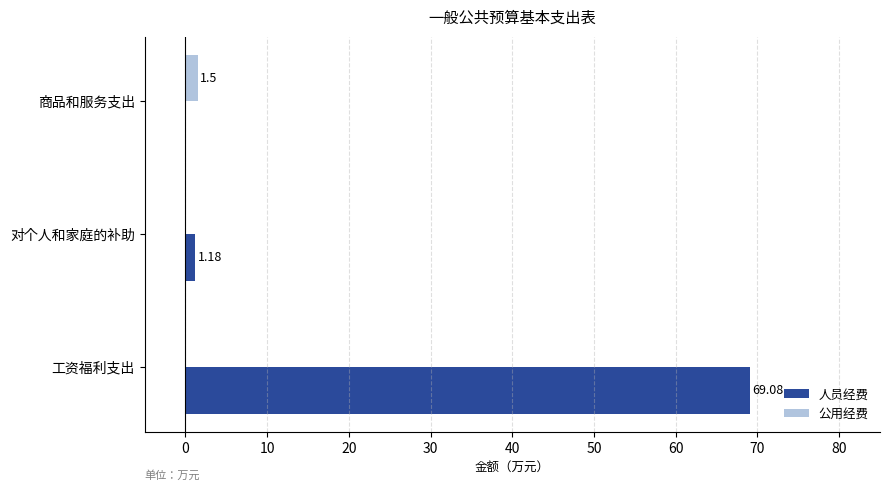

What is the highest value of the 公用经费 series?

1.5